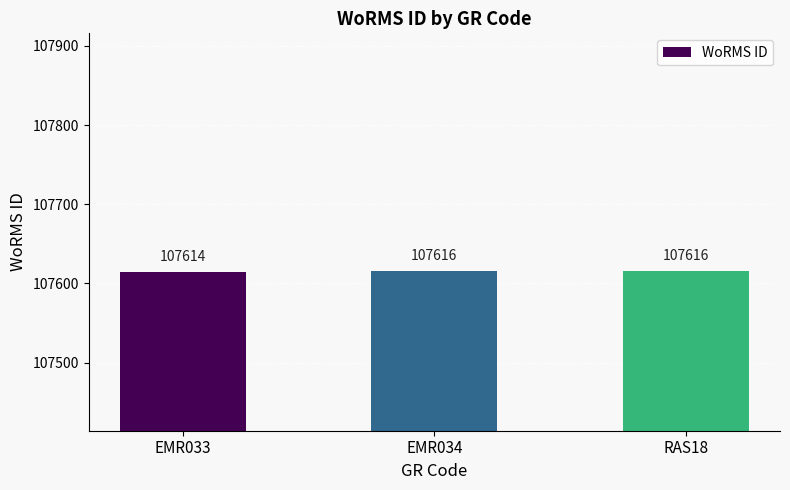

What is the average value?

107615